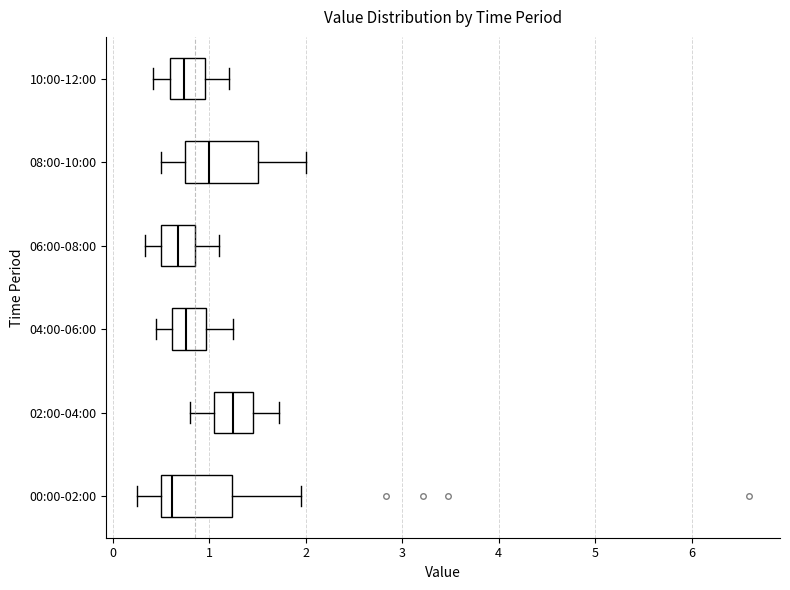

Reading bottom to top, read every box against the x-axis: the position of its median line, the range the box covers, and the ends of its whiskers. The values are not printed on the chart, so give them approximately, as read against the axis.

00:00-02:00: median 0.6, box 0.5 to 1.2, whiskers 0.3 to 2.0
02:00-04:00: median 1.3, box 1.1 to 1.5, whiskers 0.8 to 1.7
04:00-06:00: median 0.8, box 0.6 to 1.0, whiskers 0.5 to 1.3
06:00-08:00: median 0.7, box 0.5 to 0.9, whiskers 0.3 to 1.1
08:00-10:00: median 1.0, box 0.7 to 1.5, whiskers 0.5 to 2.0
10:00-12:00: median 0.7, box 0.6 to 1.0, whiskers 0.4 to 1.2